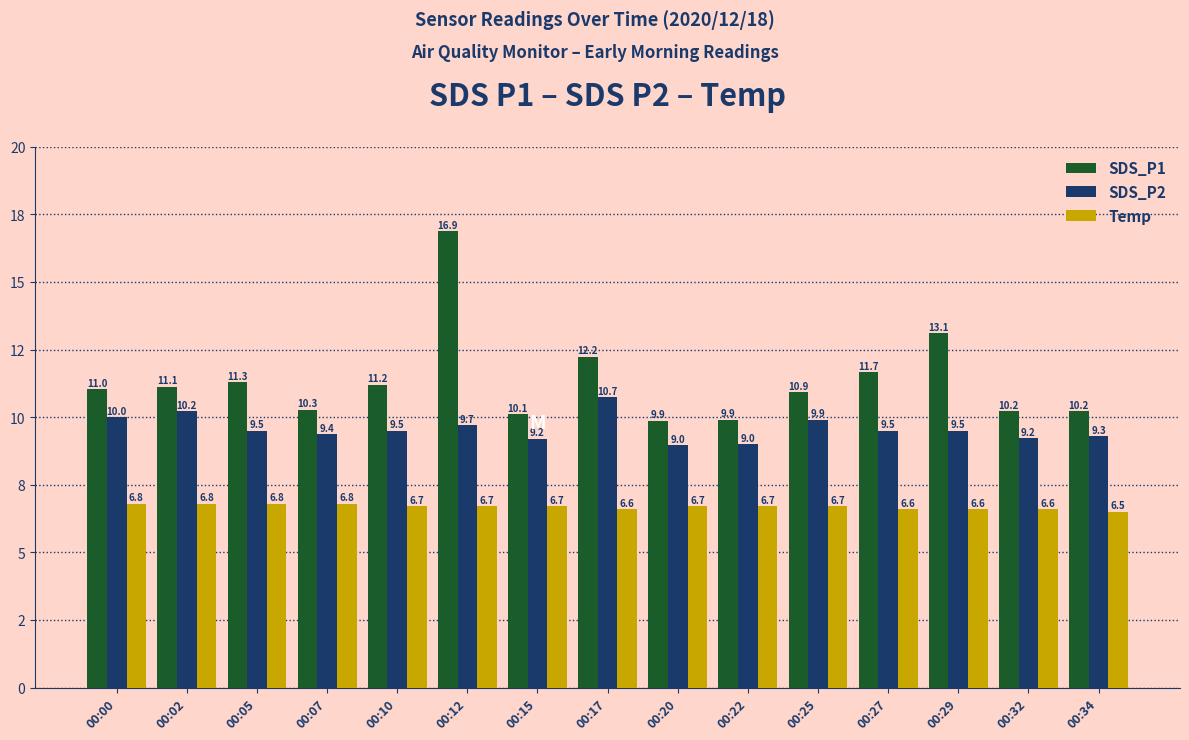

At 00:25, list the series in order from largest to smallest.

SDS_P1, SDS_P2, Temp